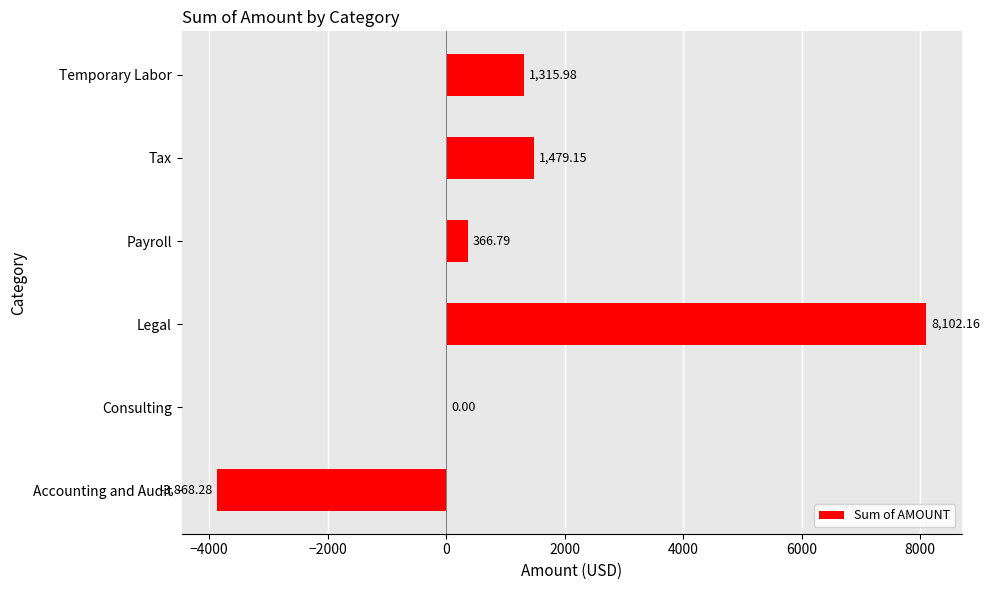

Which label corresponds to the largest value in the chart?

Legal